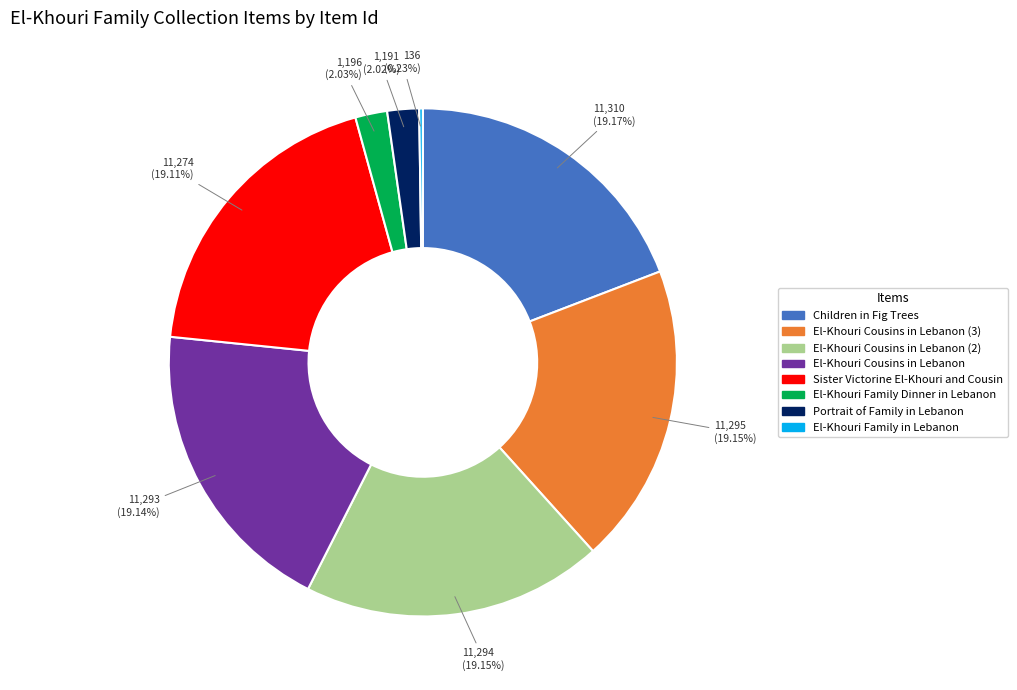

Does any single category account for the majority?

No